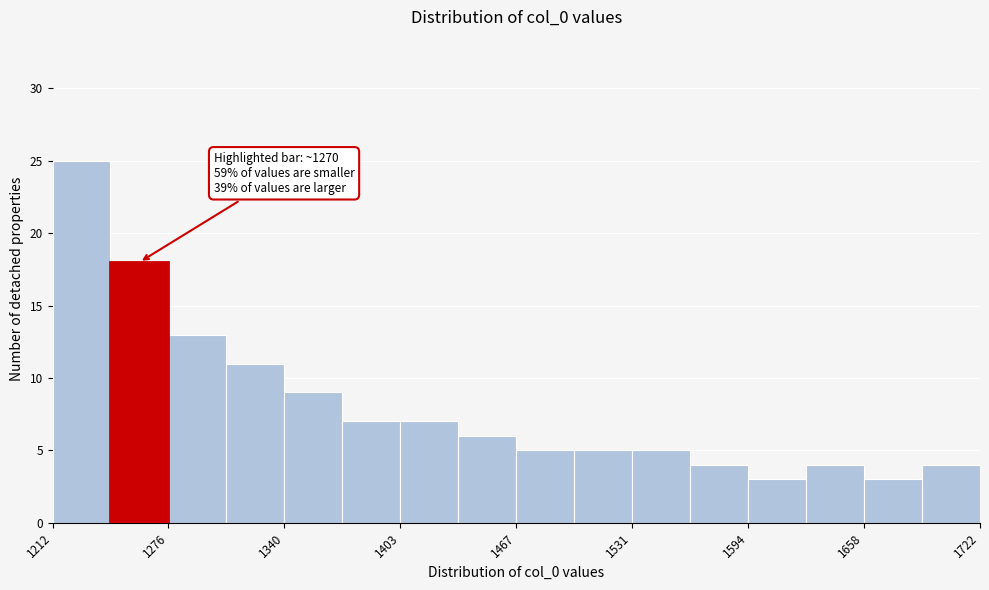

Around what value on the x-axis is the tallest bar? Give the approximate position of its centre, as read against the axis.

1230